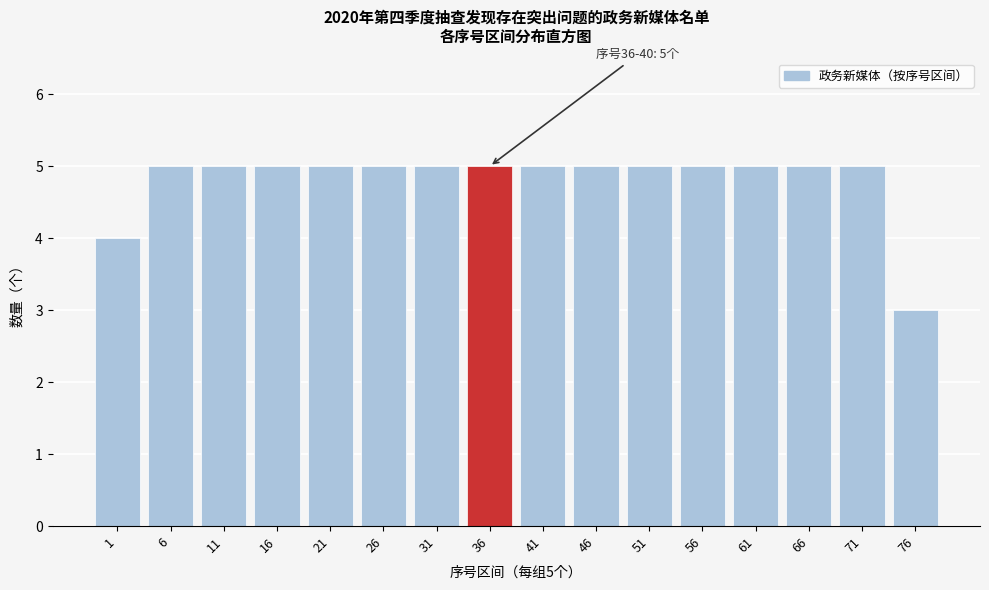

Reading left to right, extract all data points from this chart.

4	5	5	5	5	5	5	5	5	5	5	5	5	5	5	3